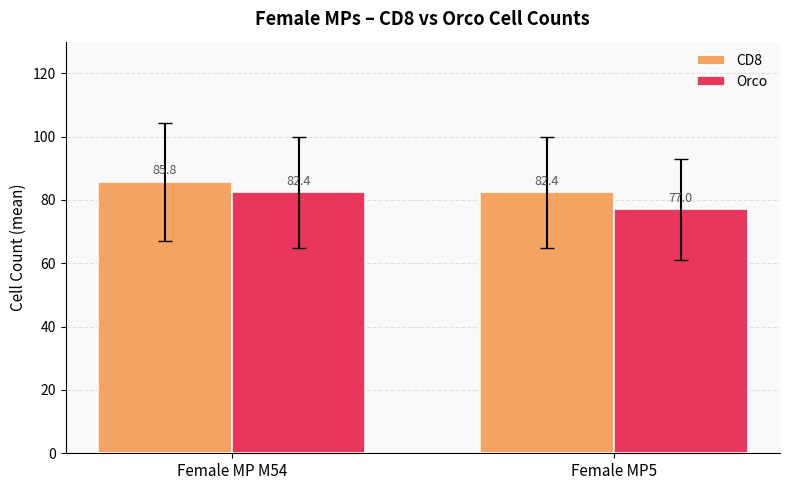

Between Female MP M54 and Female MP5, which series saw the biggest shift?

Orco